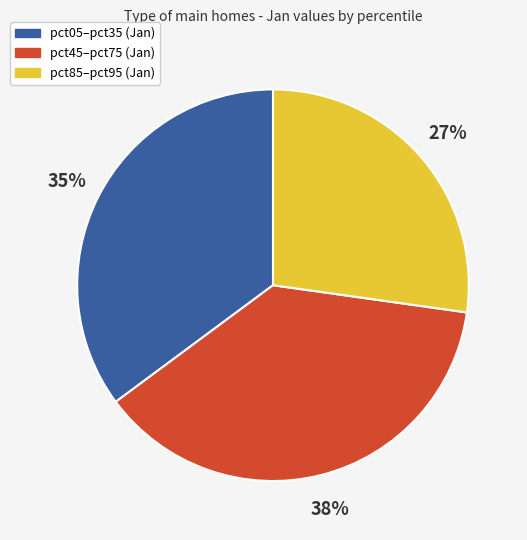

To the nearest percent, what is the average slice percentage?

33%